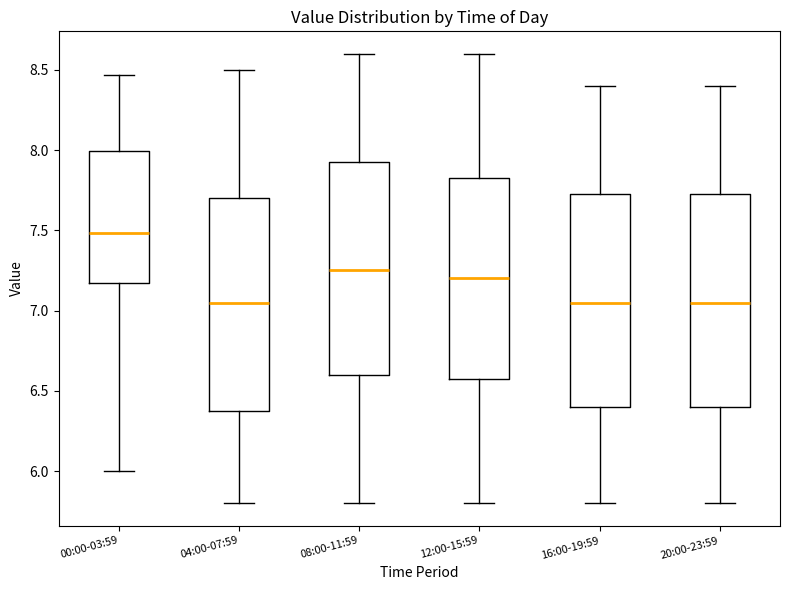

Reading left to right, transcribe this box plot: for each box, give where its median line is, the range the box spans, and where its two whiskers end, as read against the y-axis. The values are not printed on the chart, so give them approximately, as read against the axis.

00:00-03:59: median 7.50, box 7.15 to 8.00, whiskers 6.00 to 8.45
04:00-07:59: median 7.05, box 6.40 to 7.70, whiskers 5.80 to 8.50
08:00-11:59: median 7.25, box 6.60 to 7.95, whiskers 5.80 to 8.60
12:00-15:59: median 7.20, box 6.60 to 7.85, whiskers 5.80 to 8.60
16:00-19:59: median 7.05, box 6.40 to 7.75, whiskers 5.80 to 8.40
20:00-23:59: median 7.05, box 6.40 to 7.75, whiskers 5.80 to 8.40